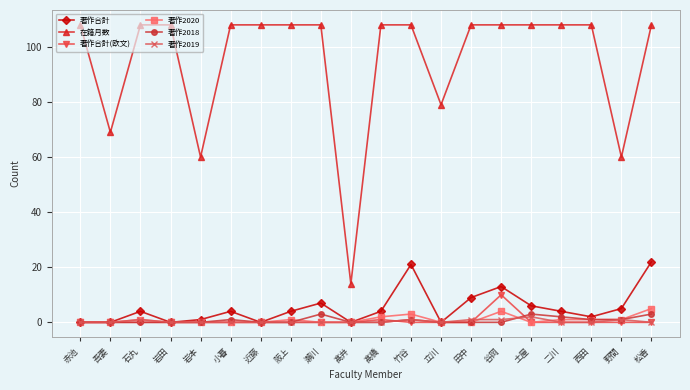

What is the label of the 12th point from the left?

竹谷